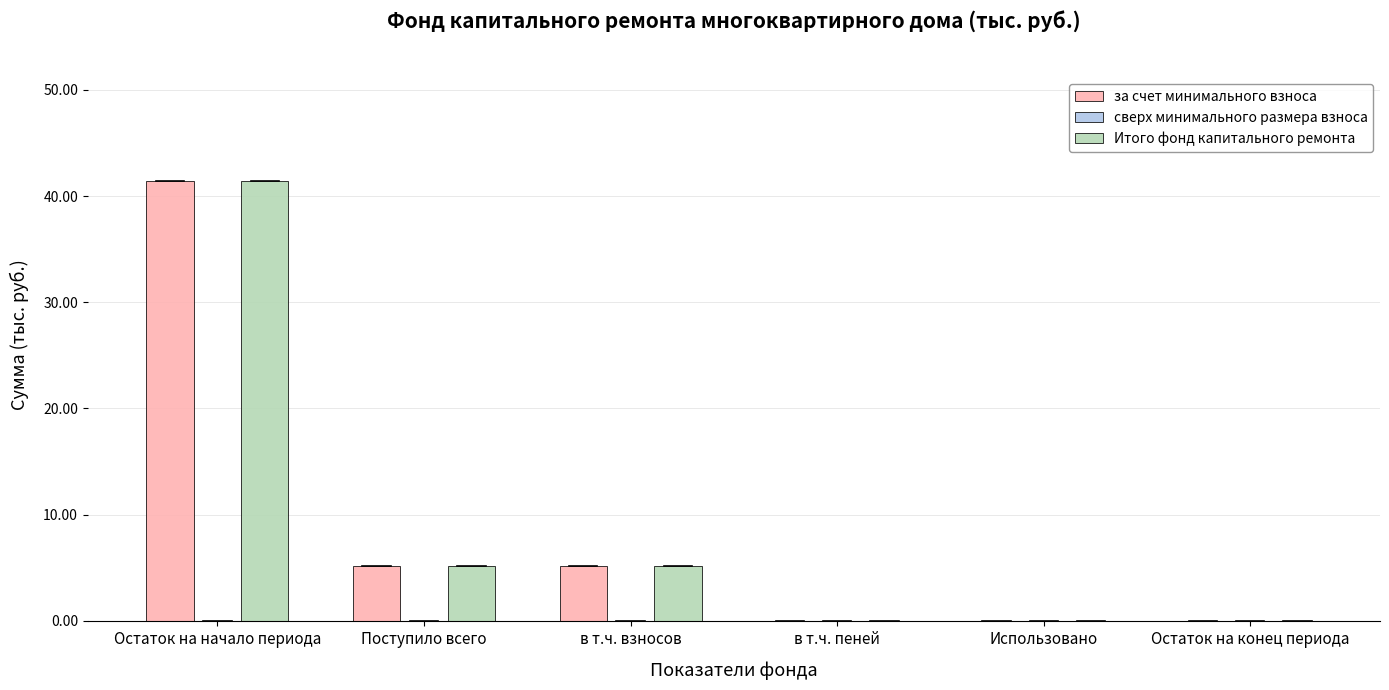

Where does the Итого фонд капитального ремонта series first go above 5?

Остаток на начало периода